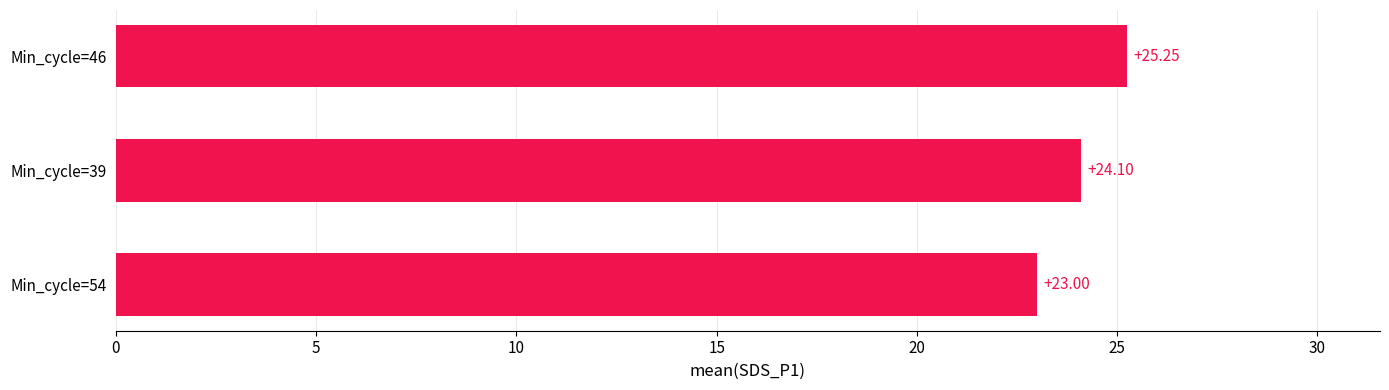

What is the difference between the values at Min_cycle=39 and Min_cycle=54?

1.1